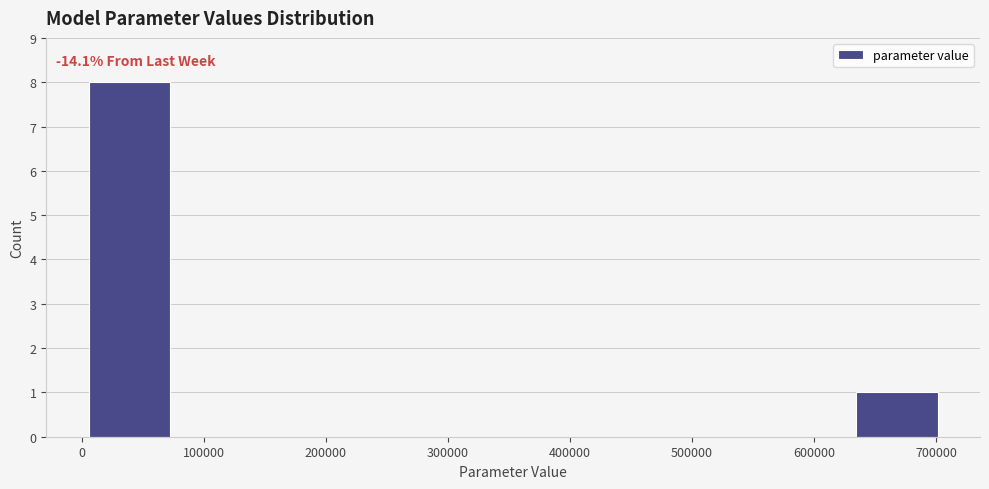

Which range on the x-axis has the tallest bar?

0 to 80000